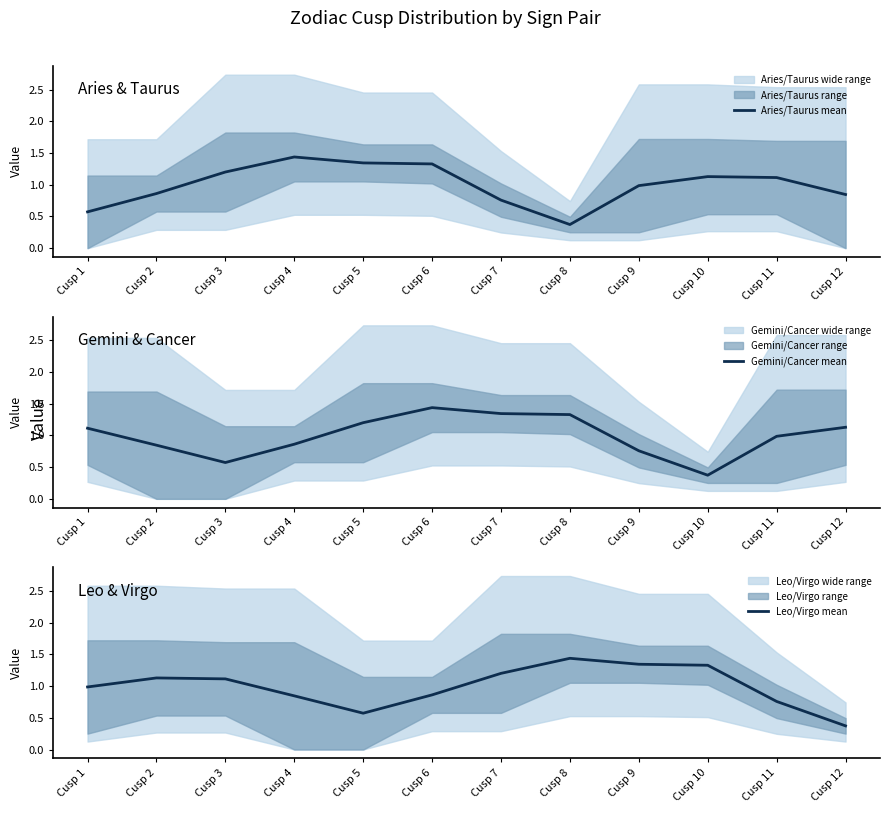

What is the sum of the Leo/Virgo mean values at Cusp 1 and Cusp 2?

2.1